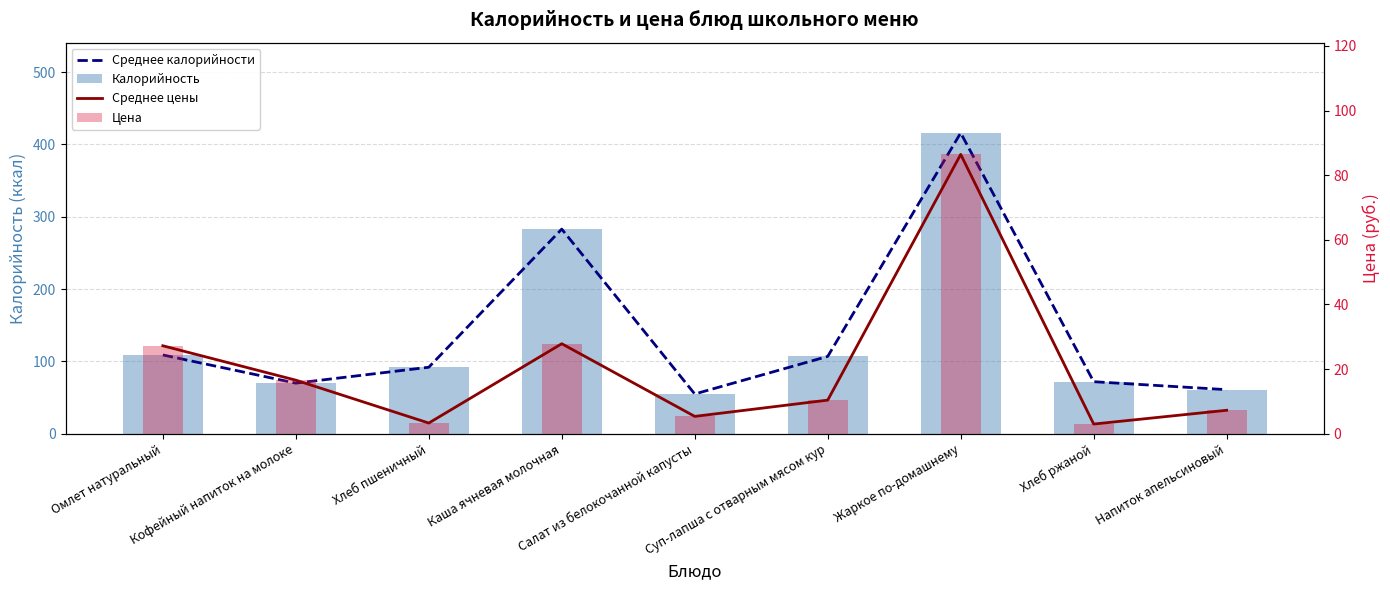

Rank the series by their maximum value, from highest to lowest.

Среднее калорийности, Калорийность, Среднее цены, Цена